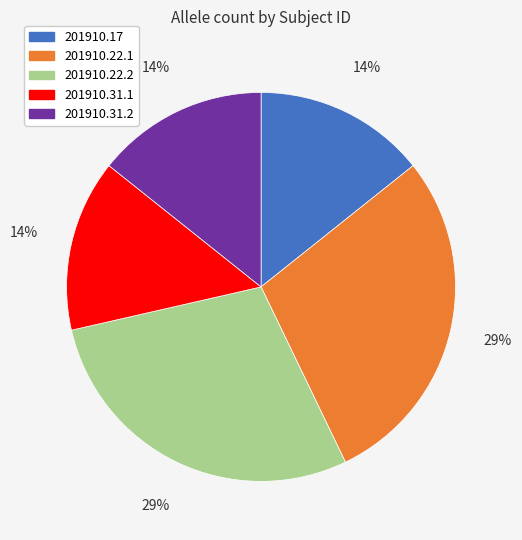

To the nearest percent, what is the average slice percentage?

20%